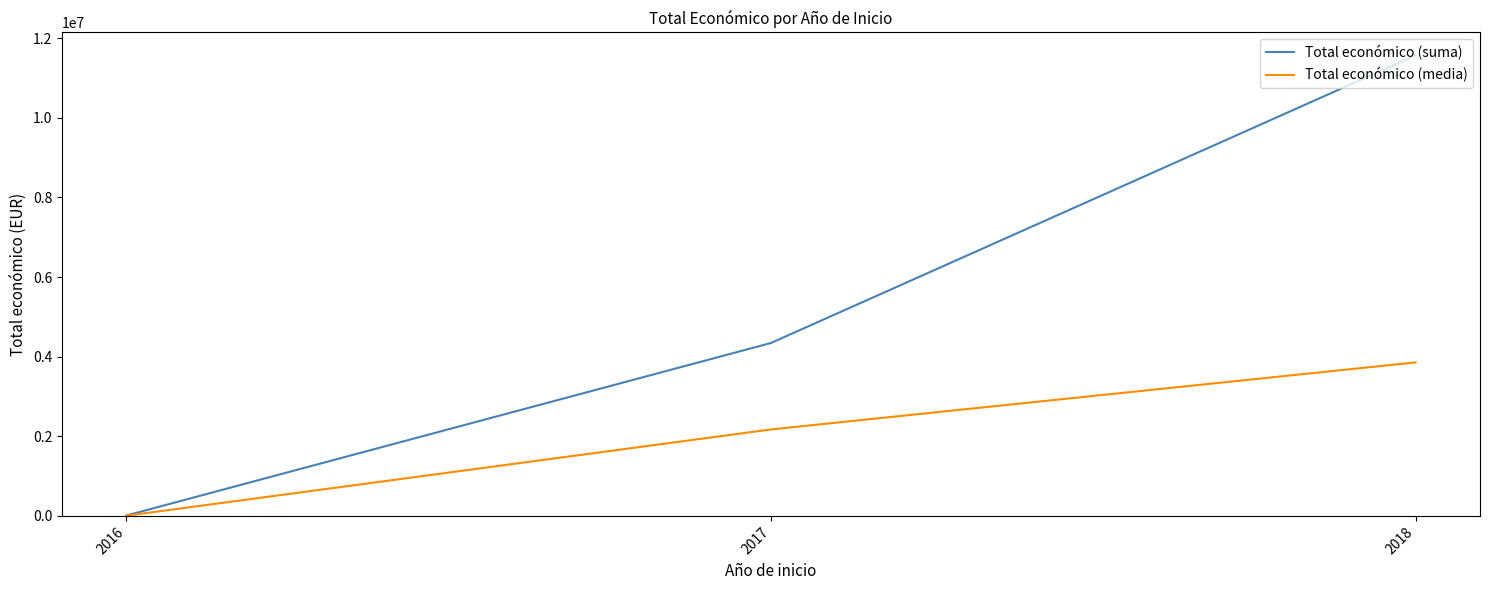

What is the total value across all series at 2018?

15419776